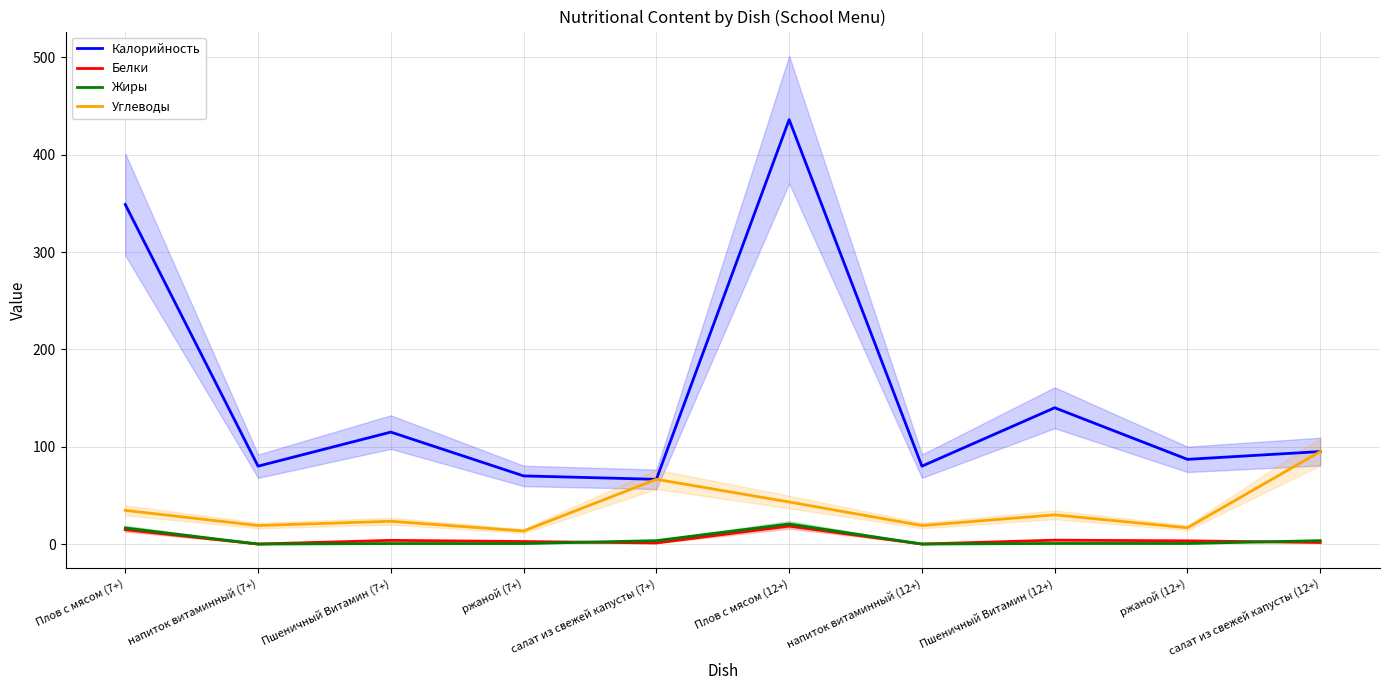

True or false: Углеводы and Белки intersect in this chart.

False